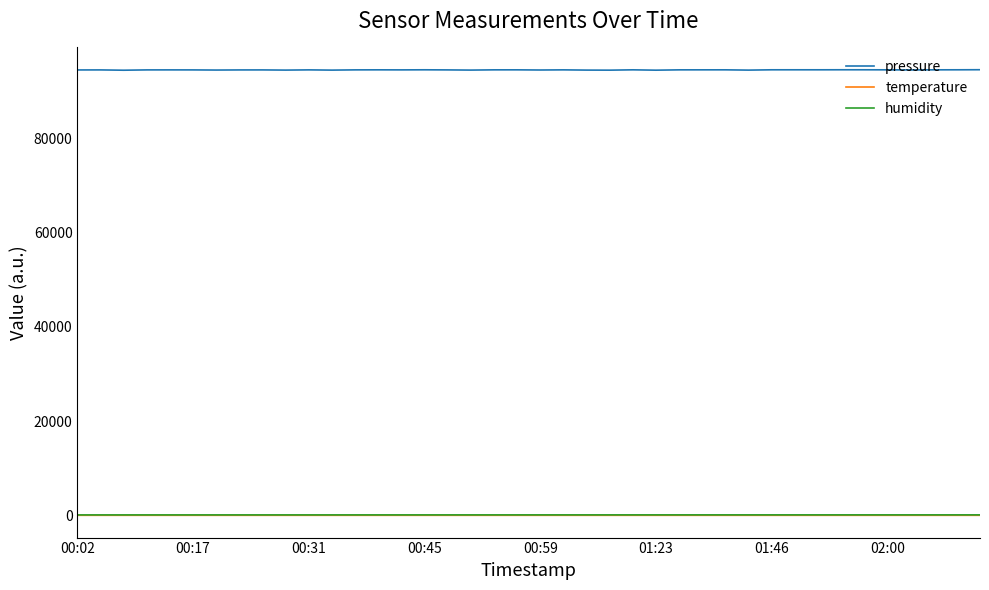

Which series has the largest total across all categories?

pressure